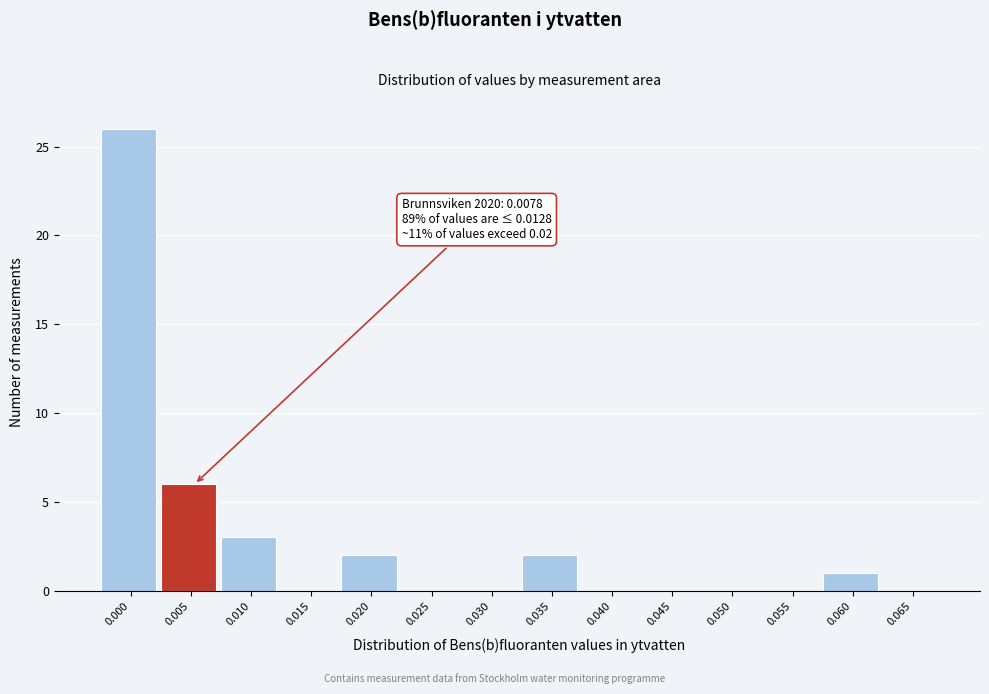

Reading right to left, extract all data points from this chart.

0.065=0	0.060=1	0.055=0	0.050=0	0.045=0	0.040=0	0.035=2	0.030=0	0.025=0	0.020=2	0.015=0	0.010=3	0.005=6	0.000=26